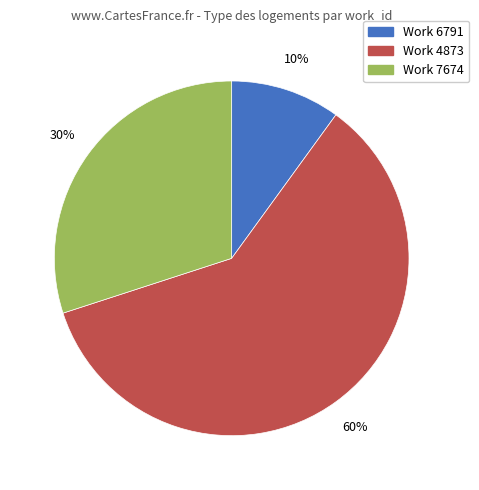

Which has a higher value, Work 4873 or Work 6791?

Work 4873